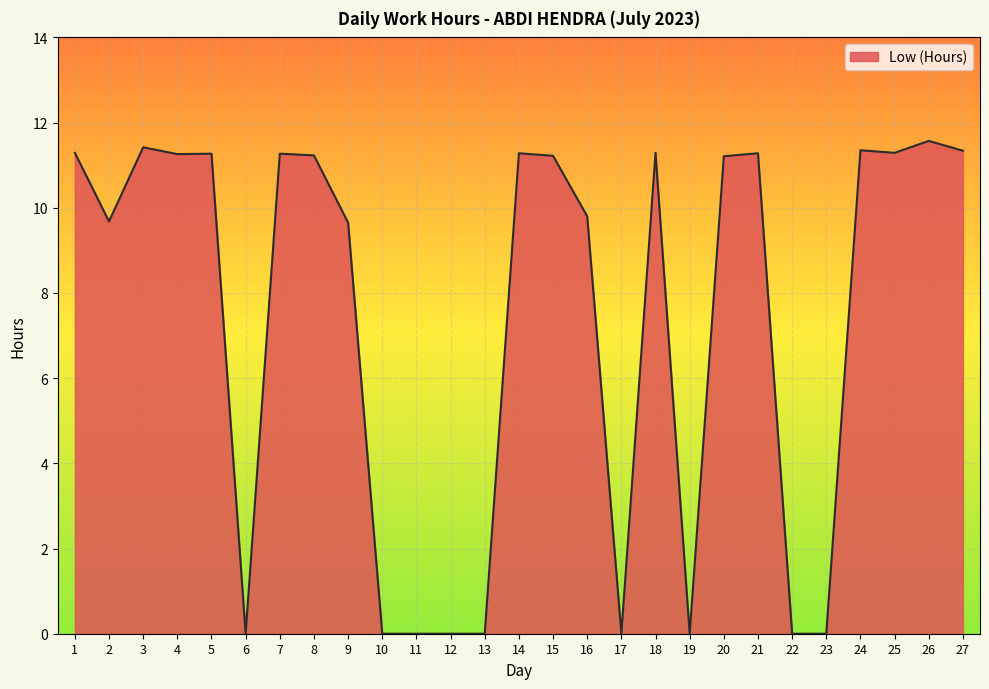

What is the difference between the values at 6 and 21?

11.3